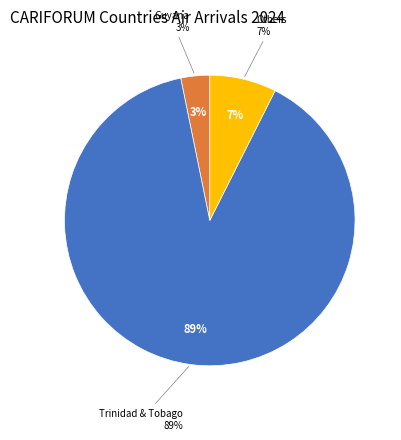

Is it true that Belize is 1% of the pie?

False